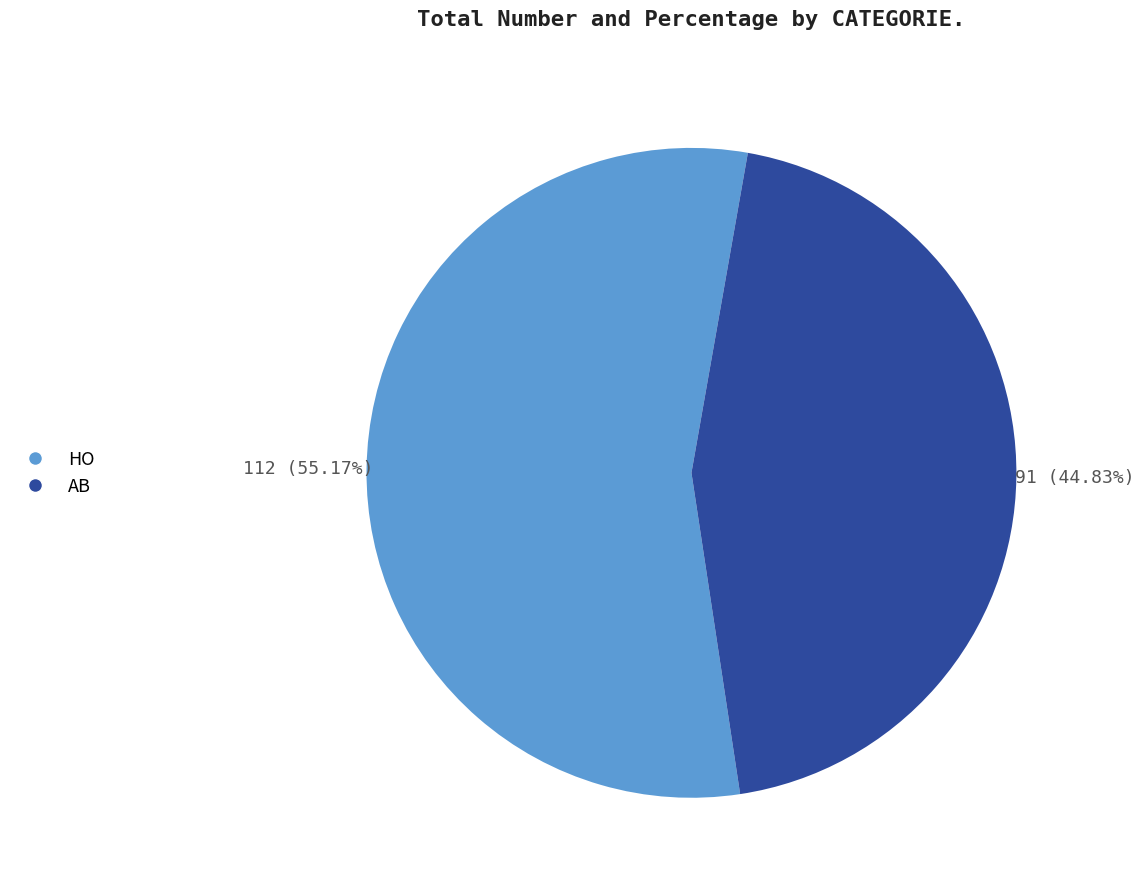

Which slice is the smallest?

AB